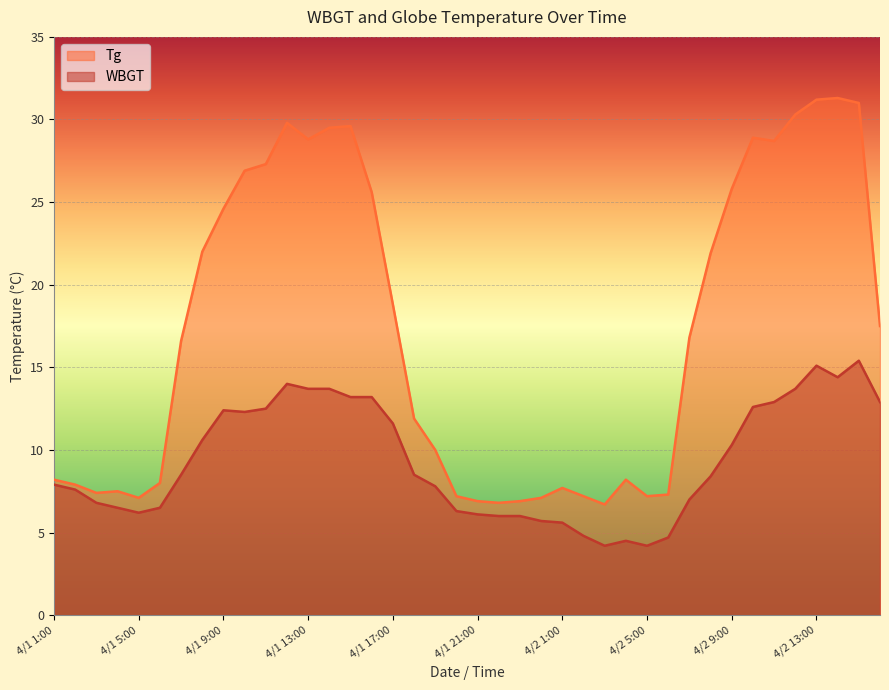

What is the label of the 7th point from the right?

4/2 10:00